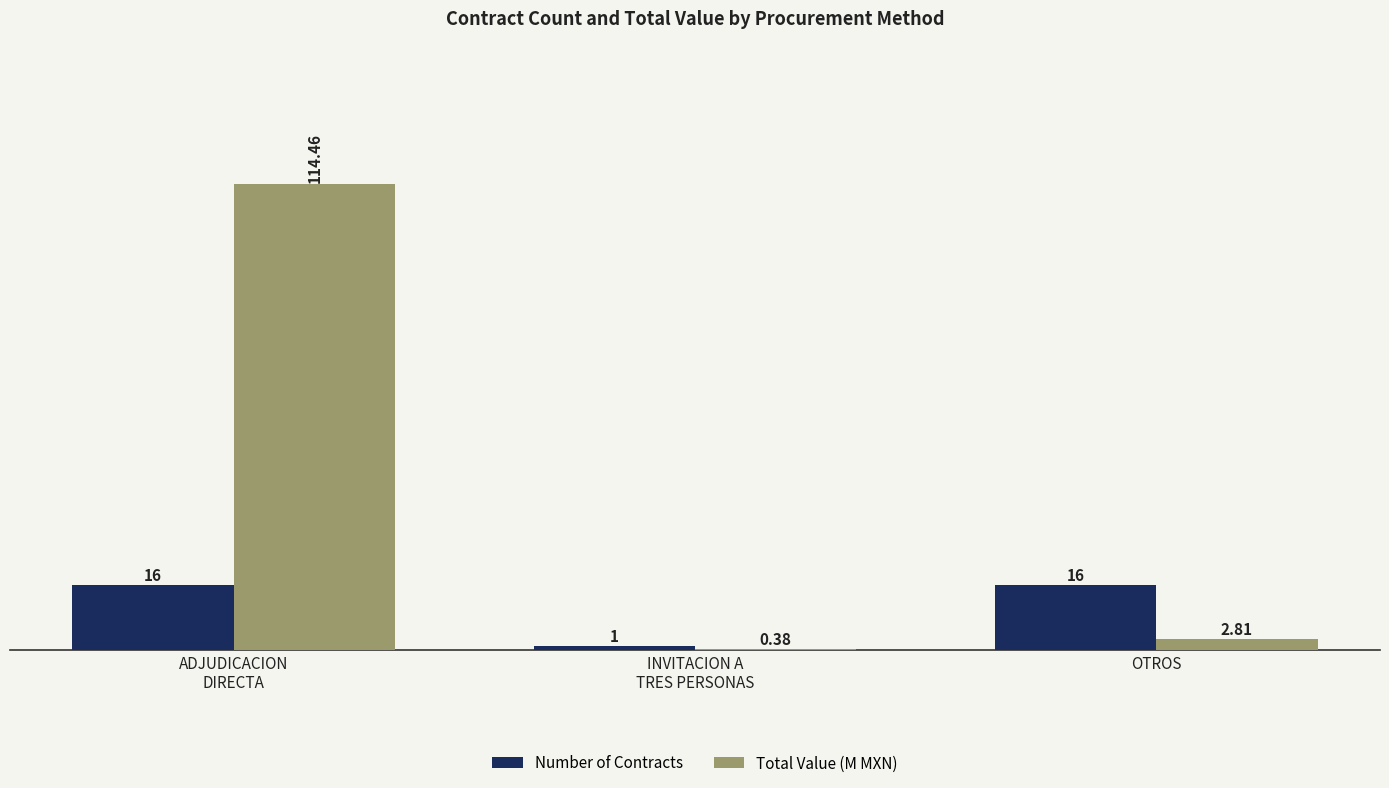

How many distinct data groups are displayed?

2